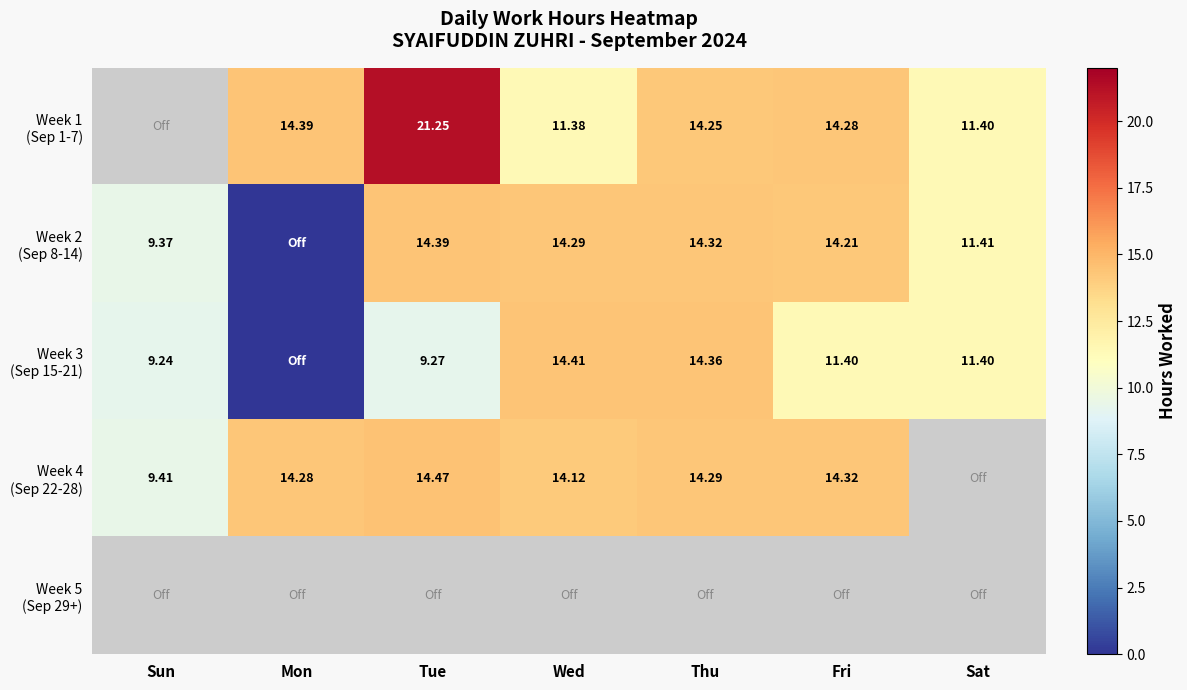

What is the sum of the Week 3 (Sep 15-21) values at Sun and Mon?

9.2